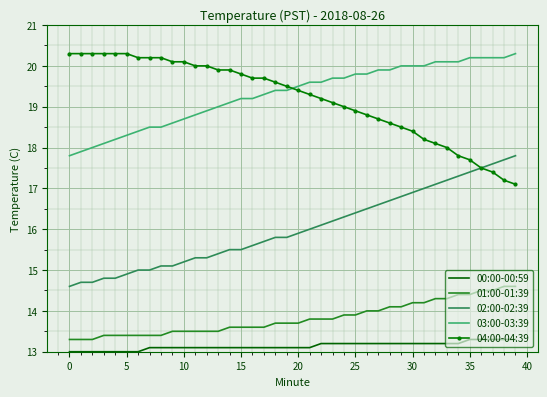

What is the minimum value shown in the chart?

13.0